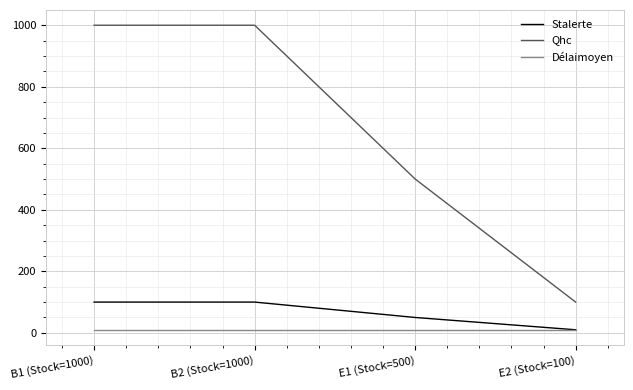

How many lines are shown in the chart?

3